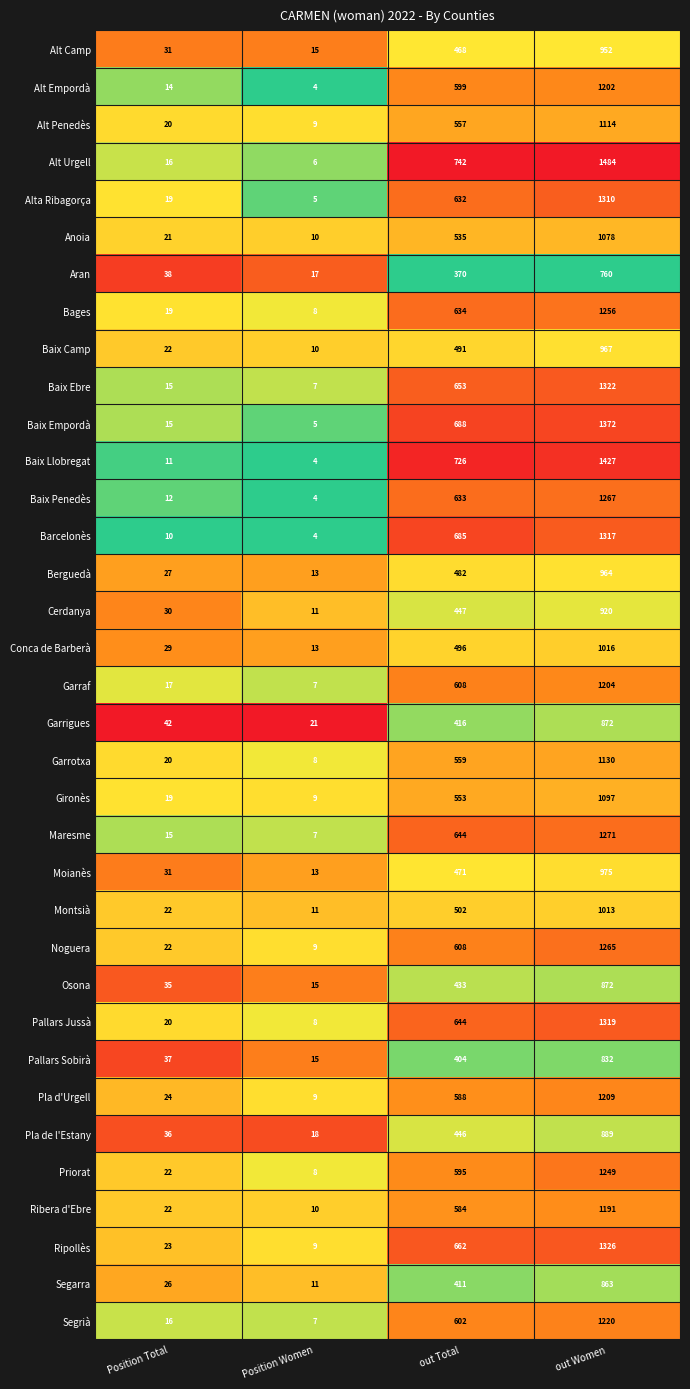

Which series has the largest range (max minus min)?

Alt Urgell